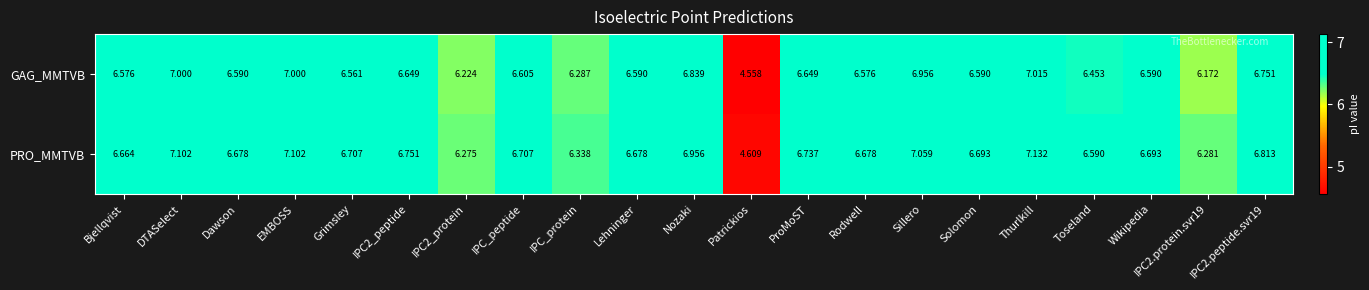

Between Nozaki and Rodwell, which series saw the biggest shift?

PRO_MMTVB